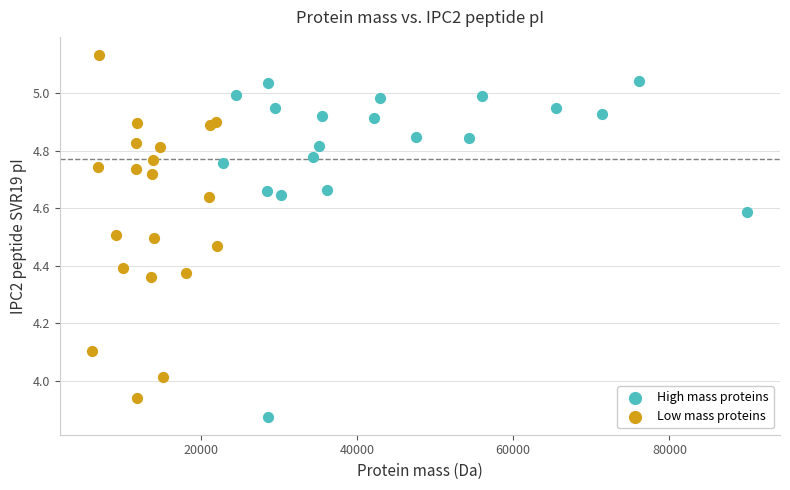

Which series reaches the maximum Y coordinate?

Low mass proteins